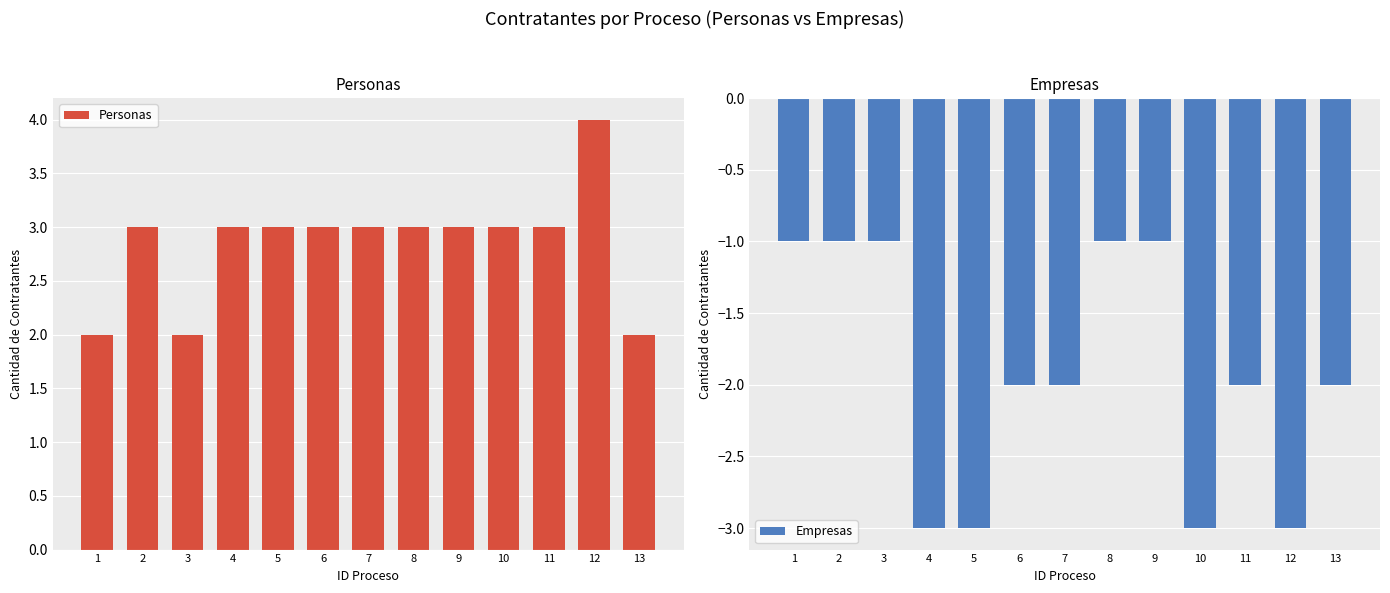

What is the difference between the highest and lowest values at 2?

4